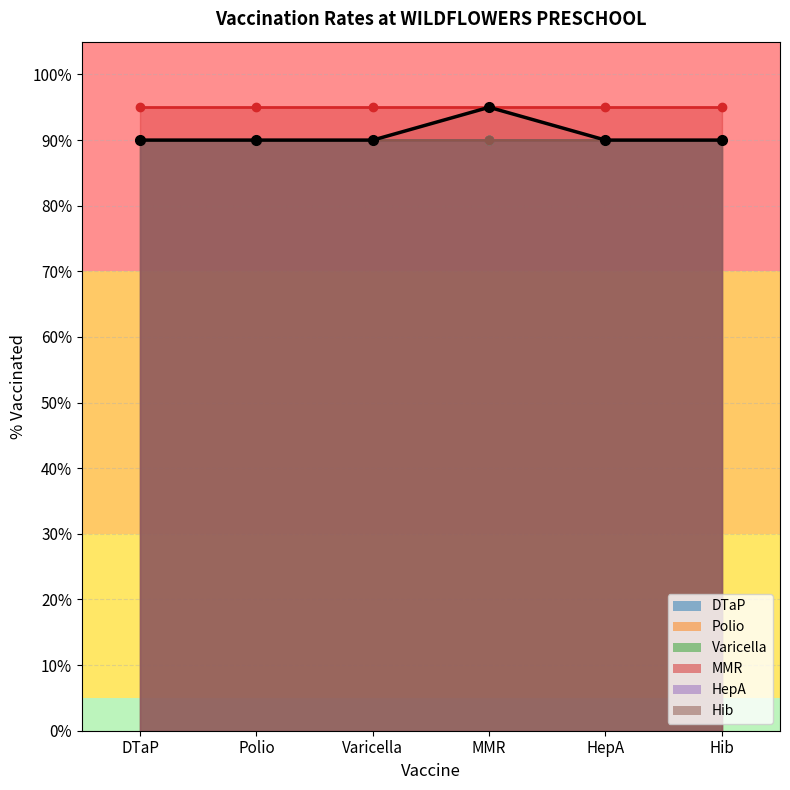

What position from the left is MMR?

4